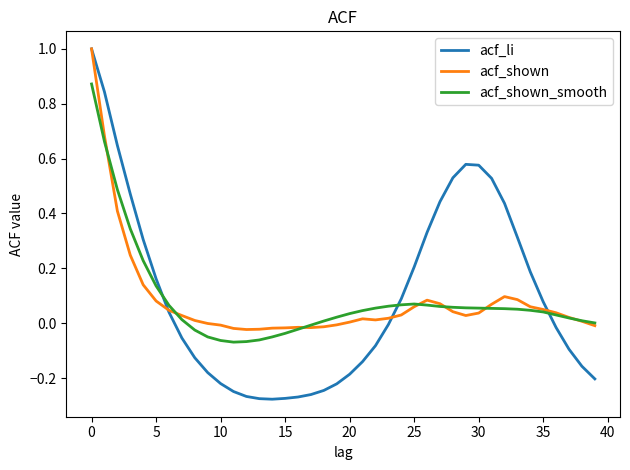

What is the greatest value displayed?

1.0